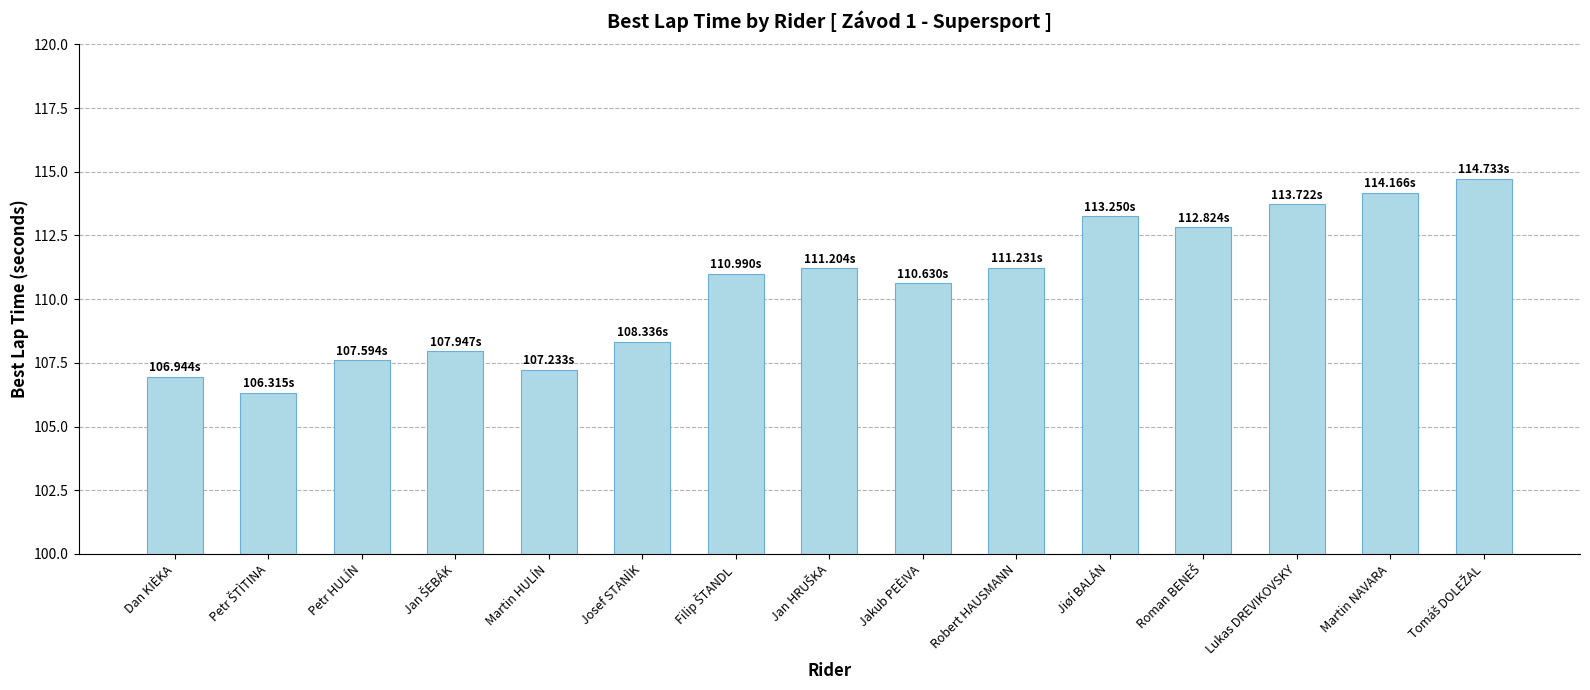

Is it true that the value at Lukas DREVIKOVSKY is 170.0?

False